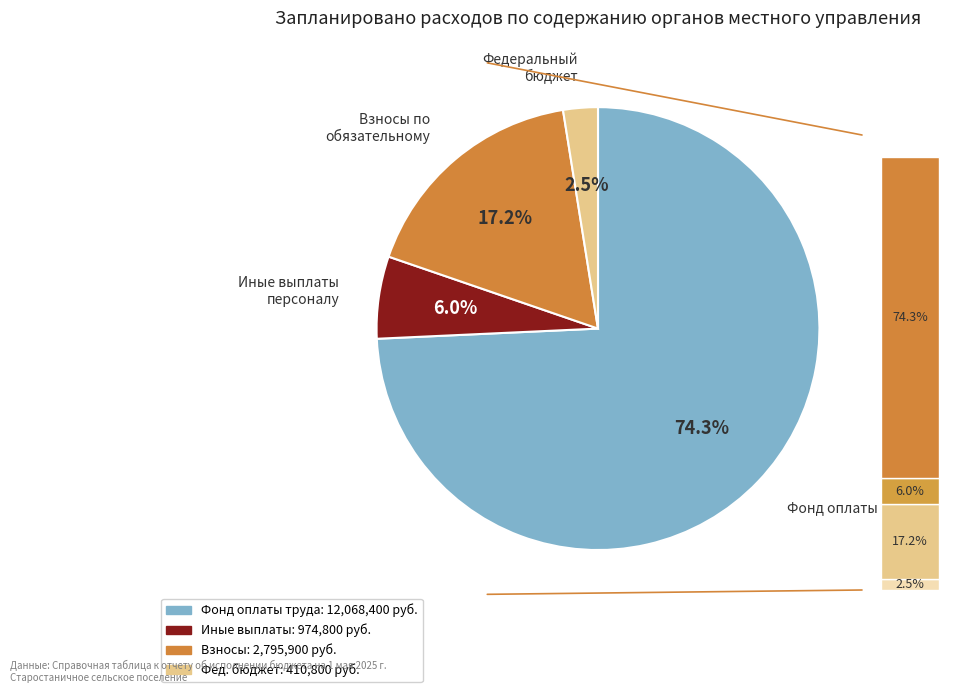

How many segments does this pie chart have?

4